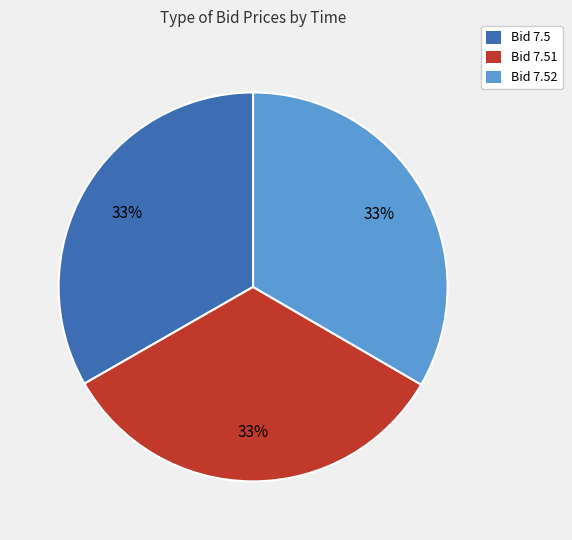

To the nearest percent, what portion does Bid 7.52 represent?

33%